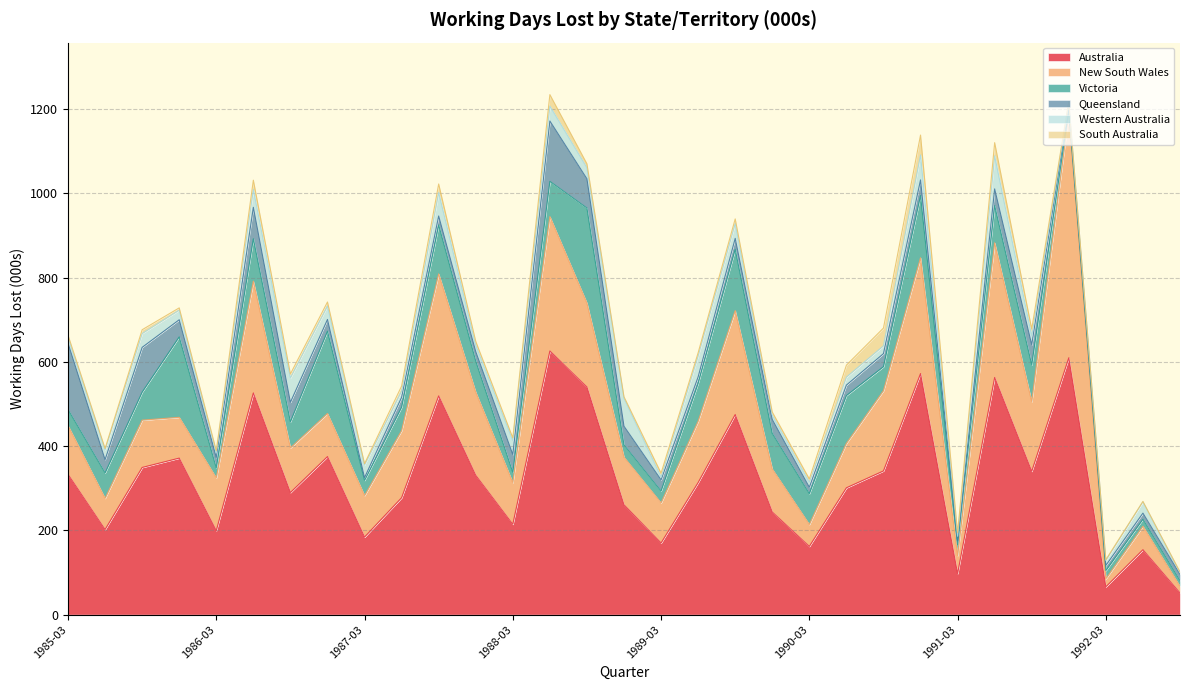

What is the difference between the maximum and minimum values in the Western Australia series?

74.5